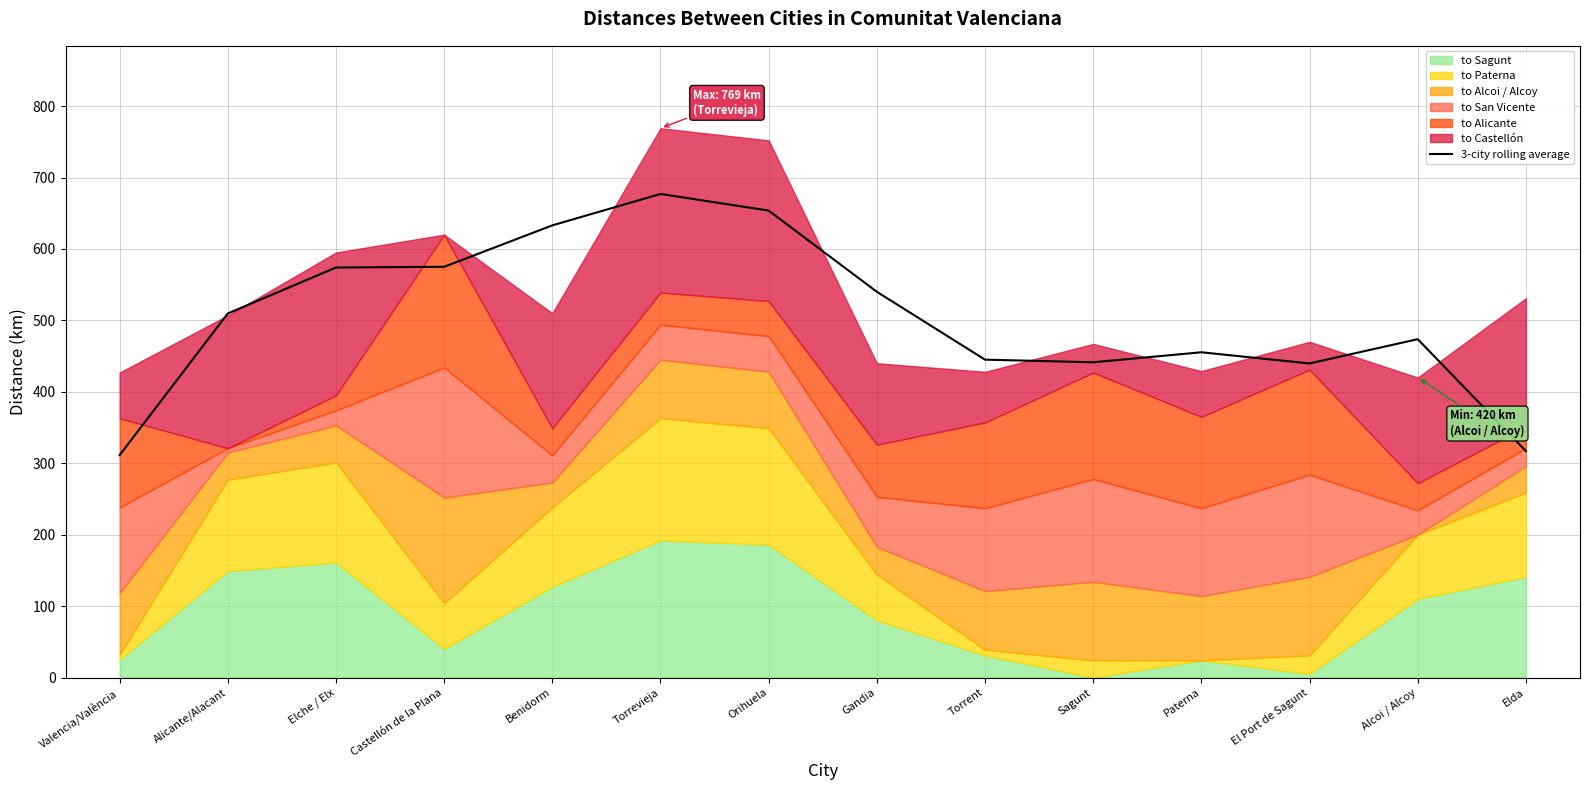

What is the difference between the maximum and minimum values?

365.7